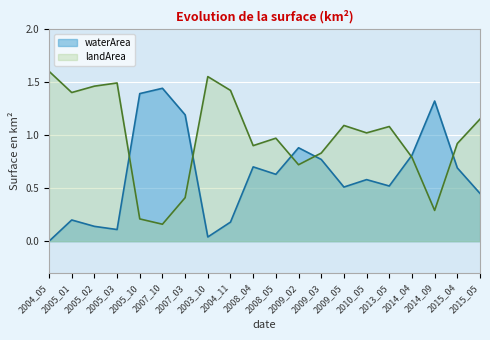

In waterArea, how many points are higher than both neighbors (excluding endpoints)?

6